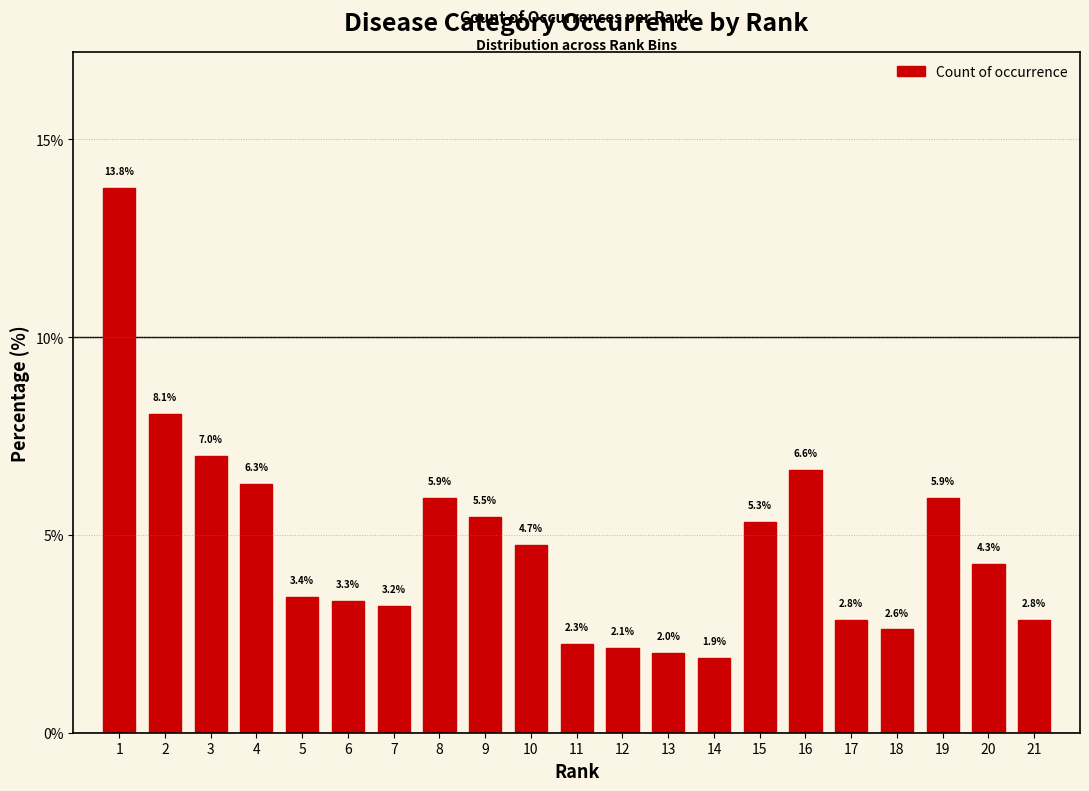

Reading left to right, transcribe all the data shown in this chart.

13.8	8.1	7.0	6.3	3.4	3.3	3.2	5.9	5.5	4.7	2.3	2.1	2.0	1.9	5.3	6.6	2.8	2.6	5.9	4.3	2.8